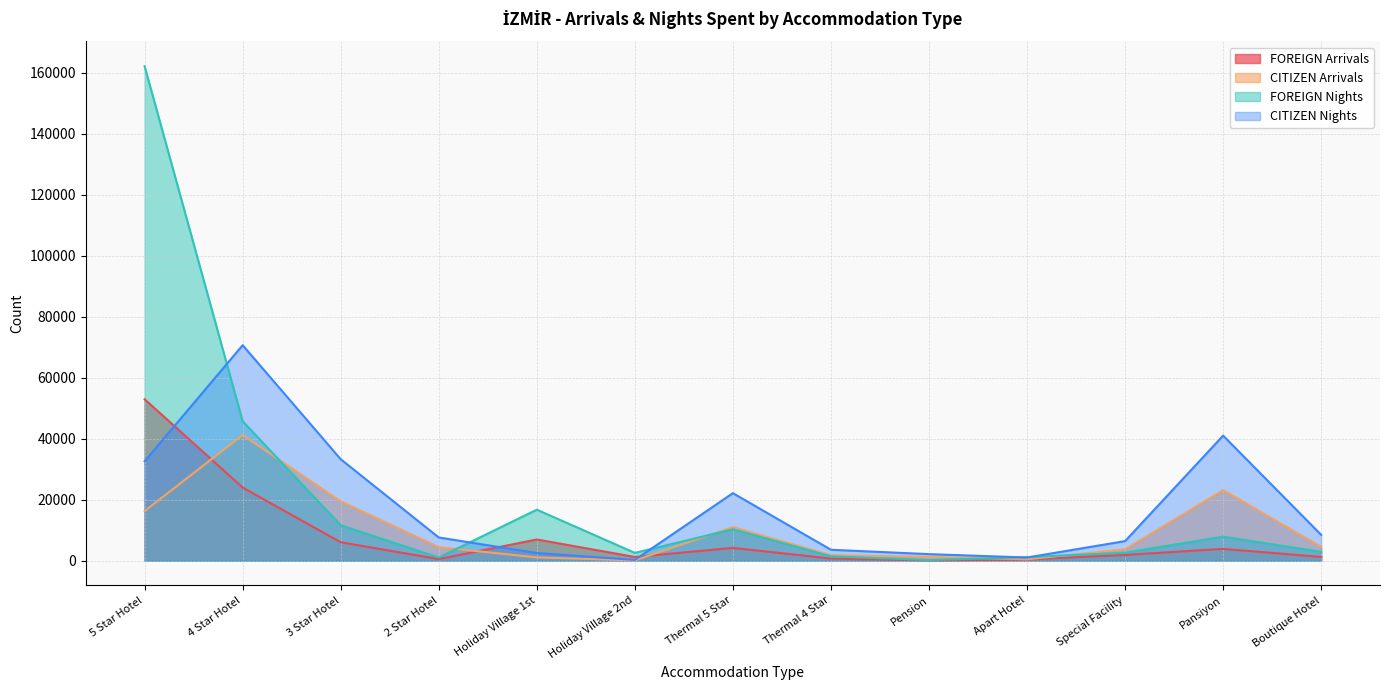

Which series has the largest total across all categories?

FOREIGN Nights